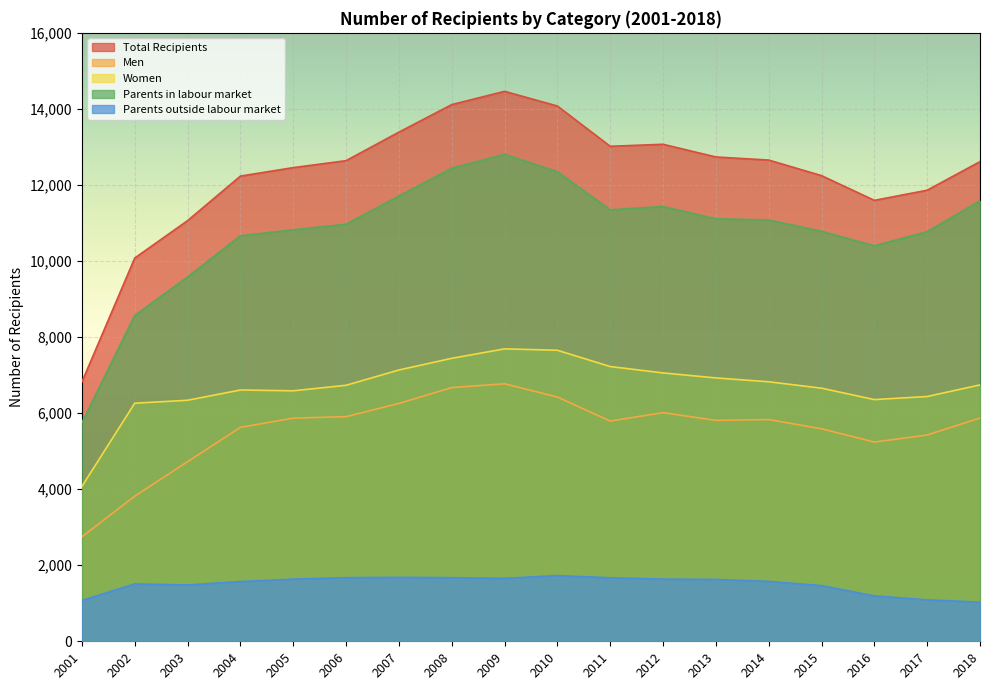

Which series has the largest total across all categories?

Total Recipients